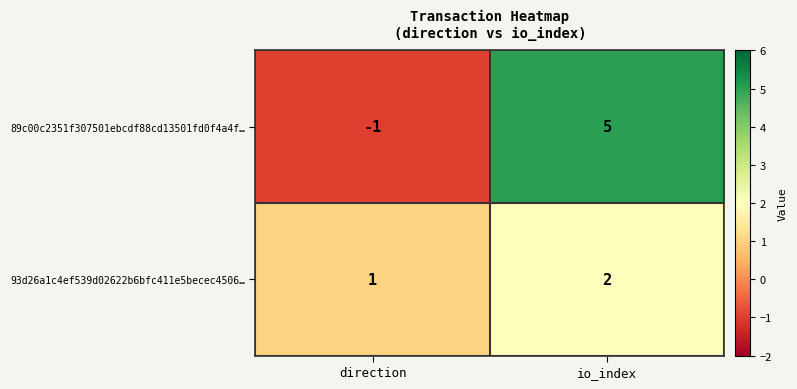

At which category is the sum across all series the highest?

io_index